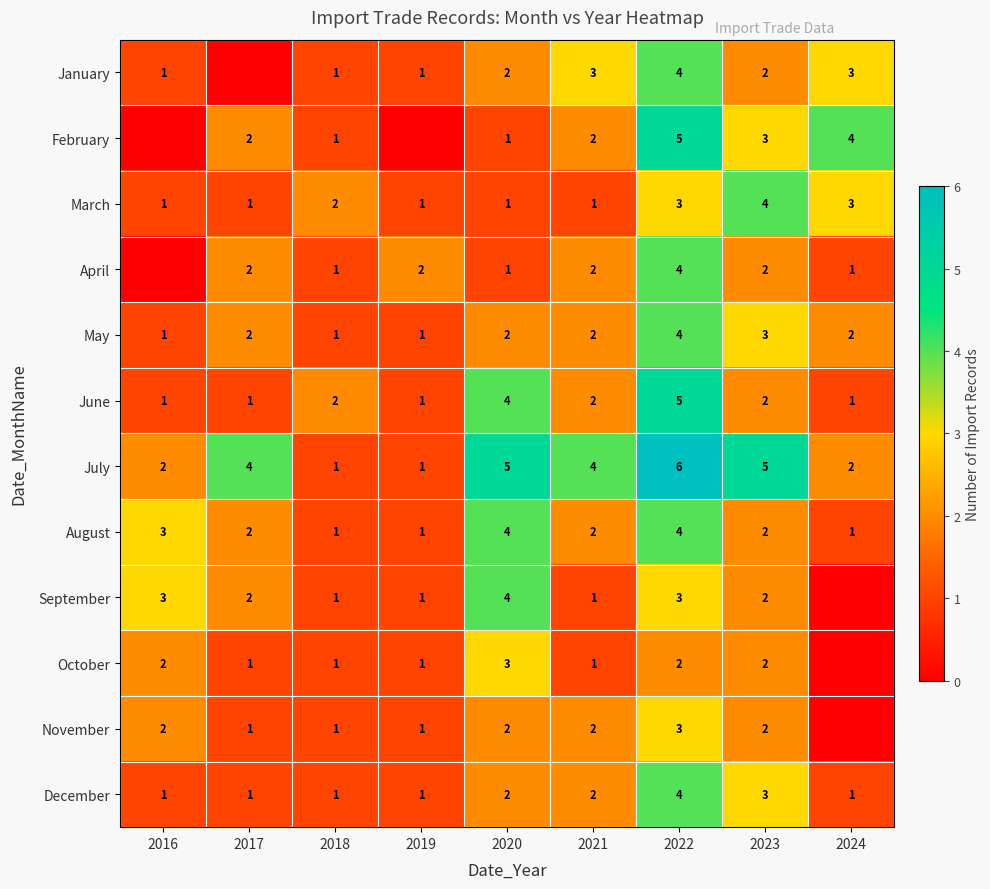

What is the total value across all series at 2022?

47